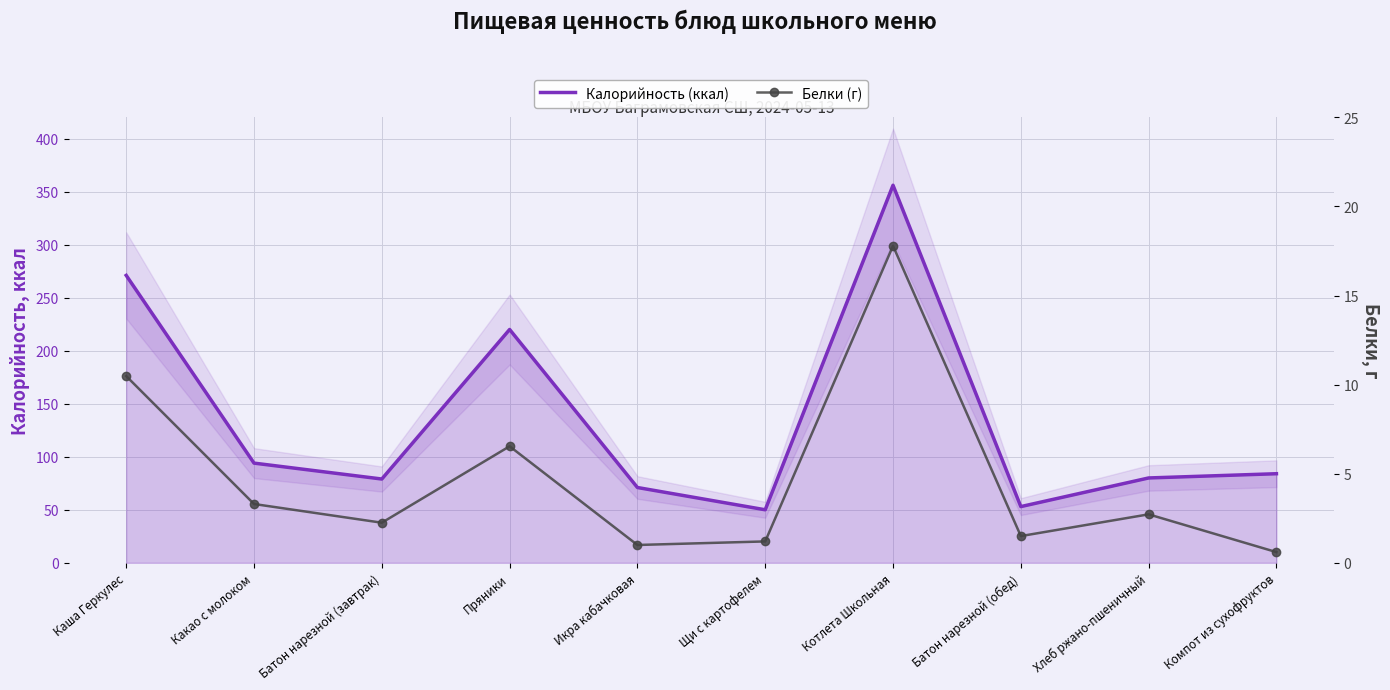

At how many categories does at least one series exceed 89?

4